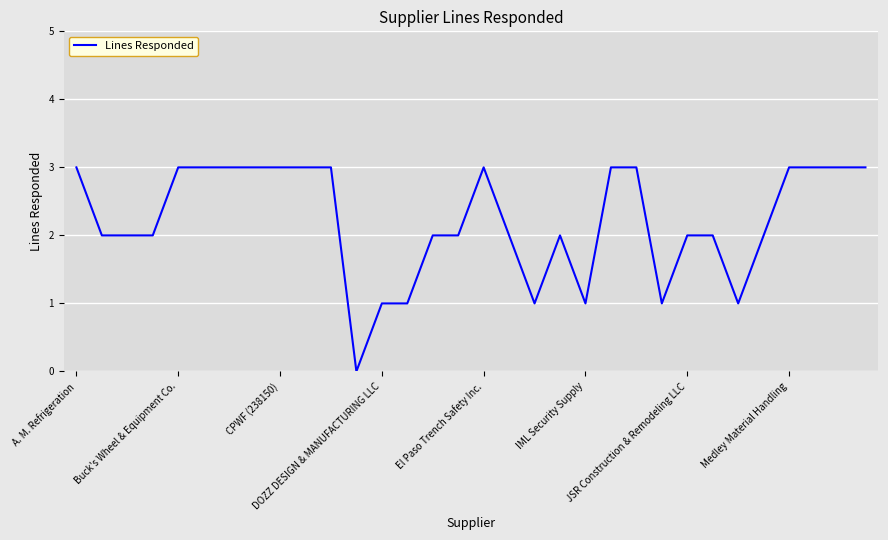

What is the maximum value shown in the chart?

3